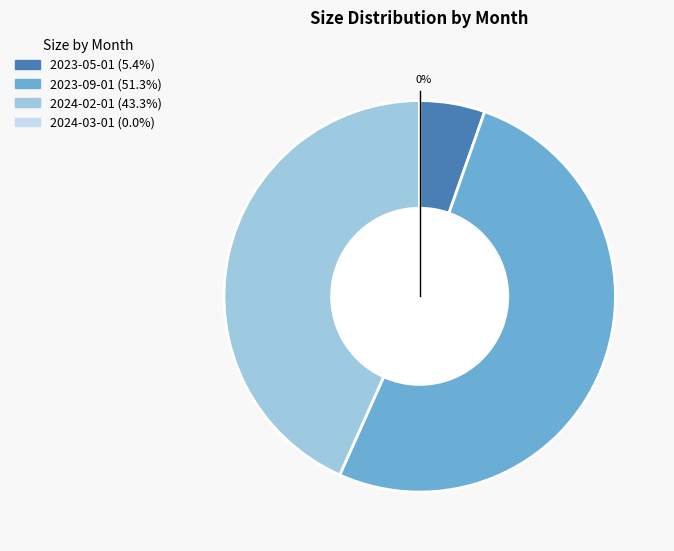

Rank the categories by value from lowest to highest.

2024-03-01, 2023-05-01, 2024-02-01, 2023-09-01